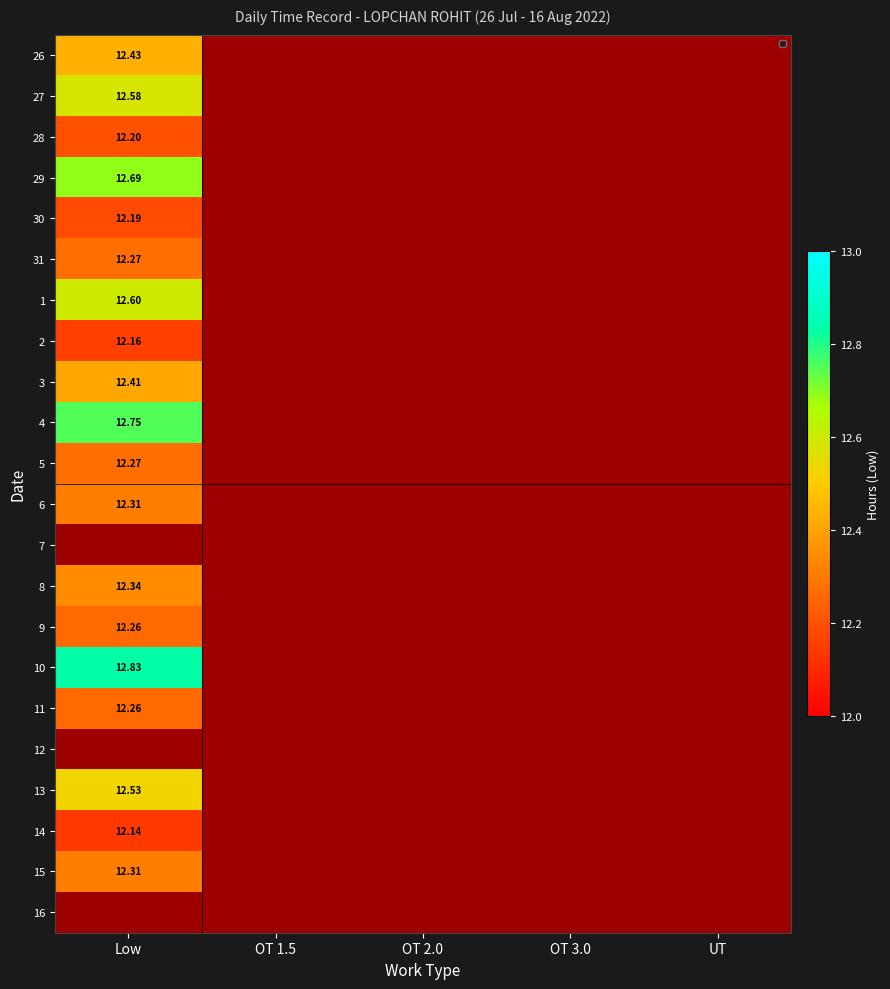

At how many categories does at least one series exceed 5?

1